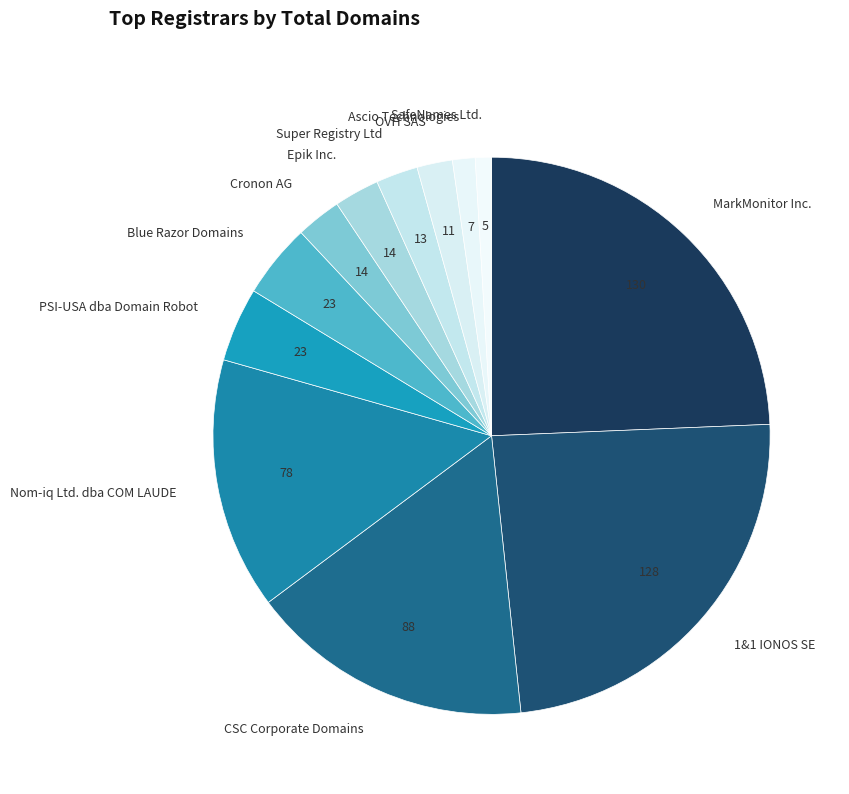

What is the ratio of the value at 1&1 IONOS SE to the value at Blue Razor Domains?

5.6